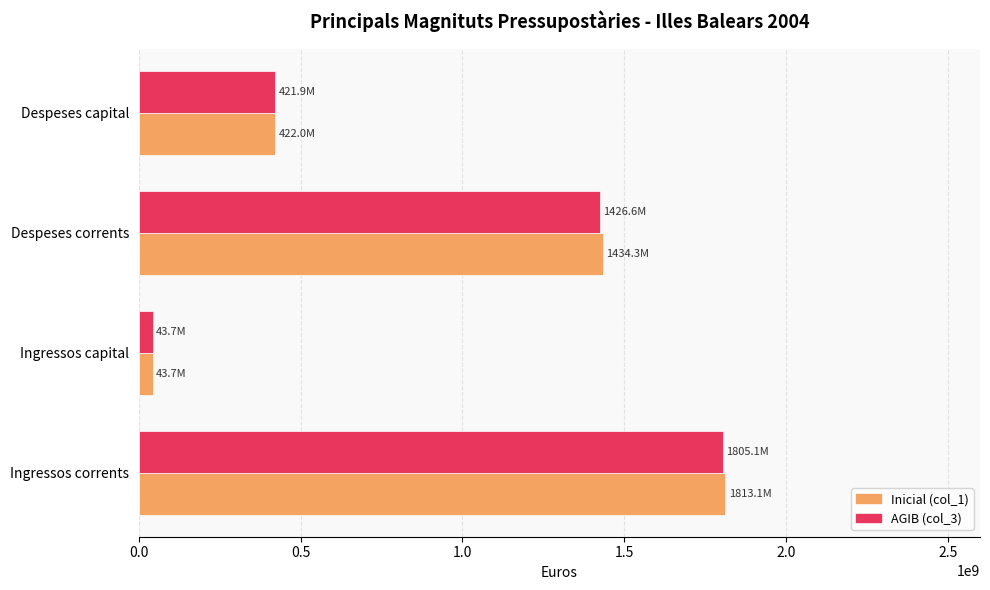

Which category has the highest value across all series?

Ingressos corrents